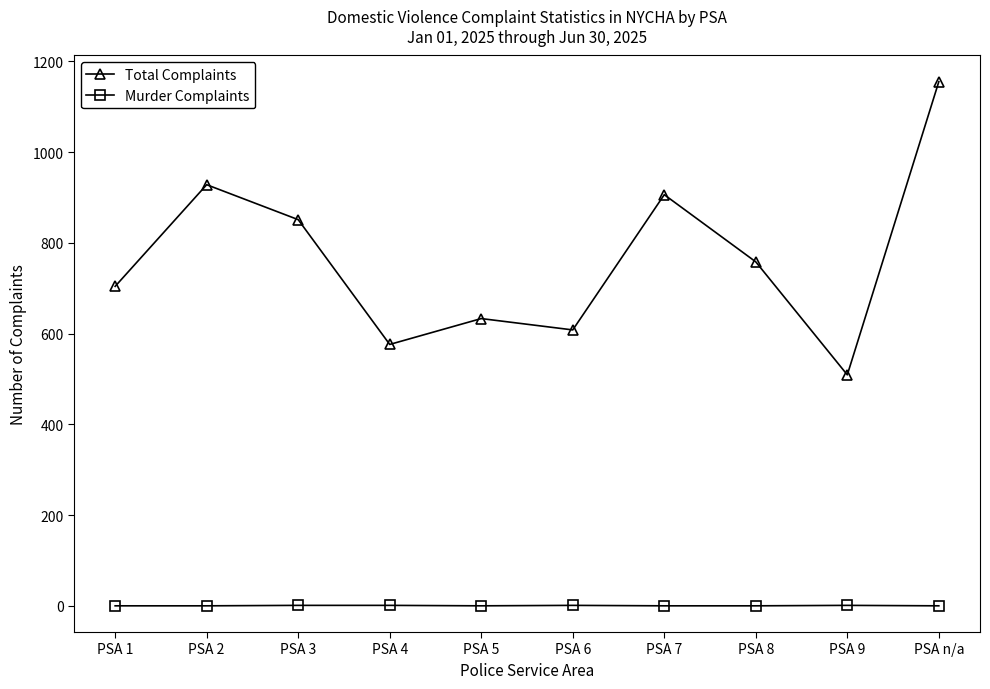

Which series has the largest total across all categories?

Total Complaints